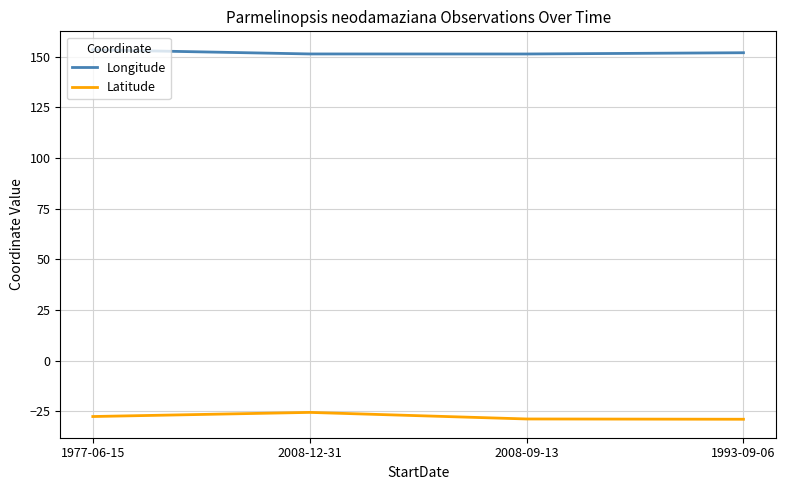

What is the difference between the maximum and minimum values in the Longitude series?

2.1